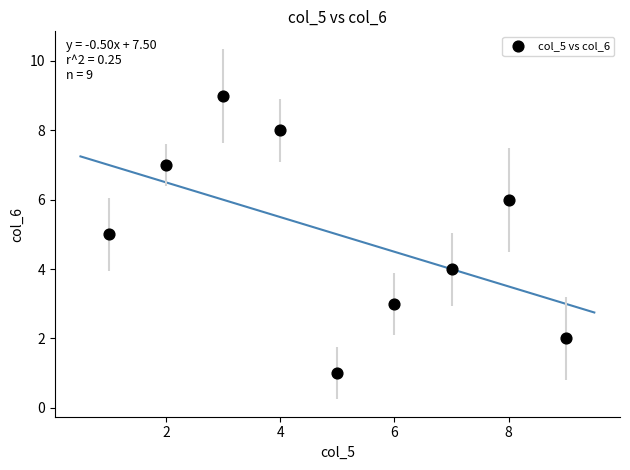

What is the range of X values (max minus min)?

8